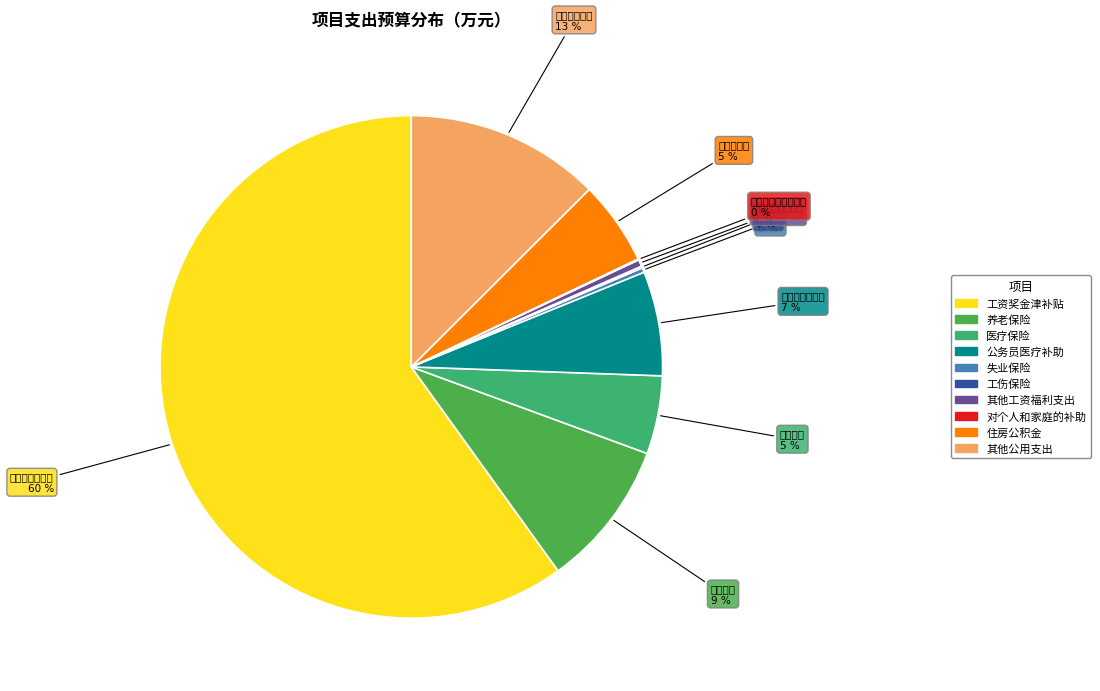

What is the change in value from 失业保险 to 其他公用支出?

+22.2